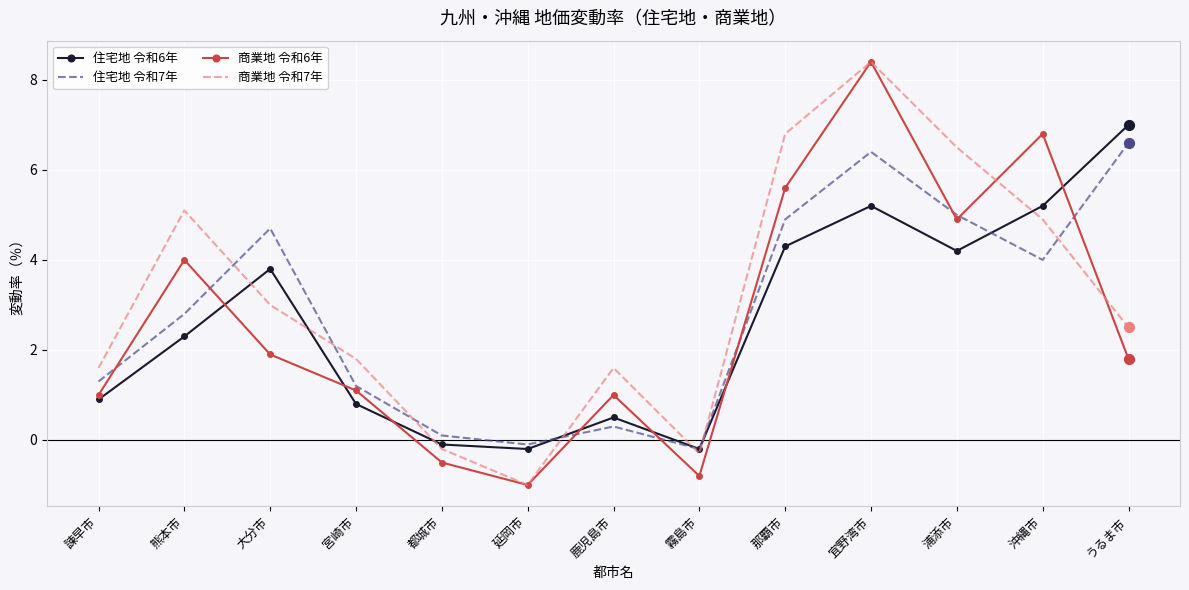

At how many categories does at least one series exceed 0?

11